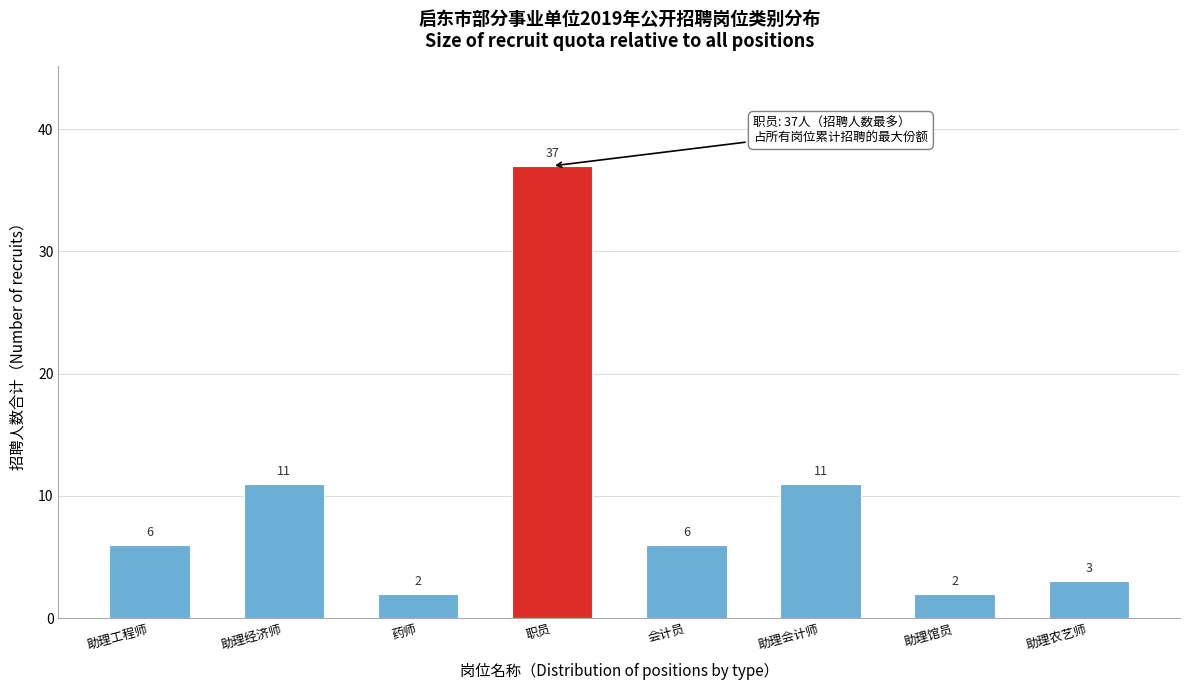

Reading right to left, what are all the values shown in this chart?

3	2	11	6	37	2	11	6